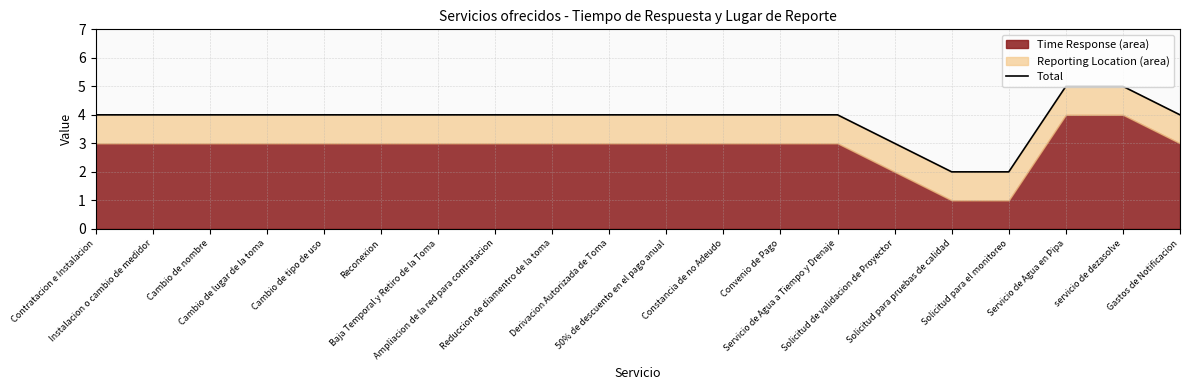

What value does the data have at Cambio de tipo de uso?

4